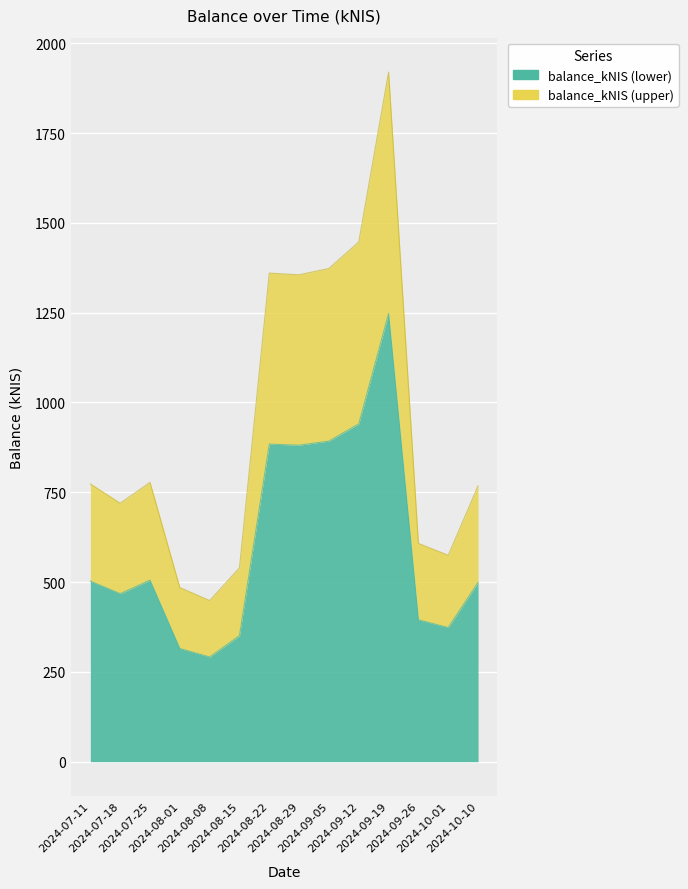

True or false: there are more than 2 points higher than both neighbors.

True